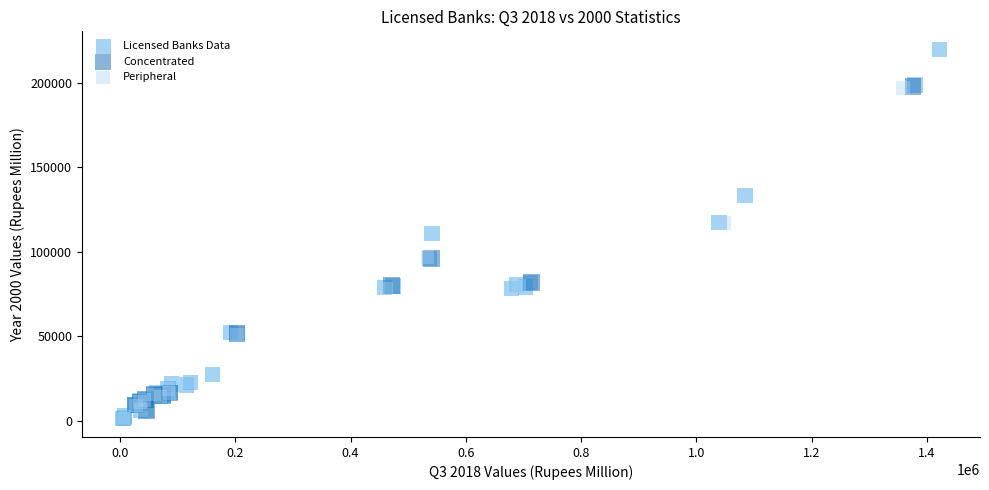

Which series contains the highest Y value?

Licensed Banks Data